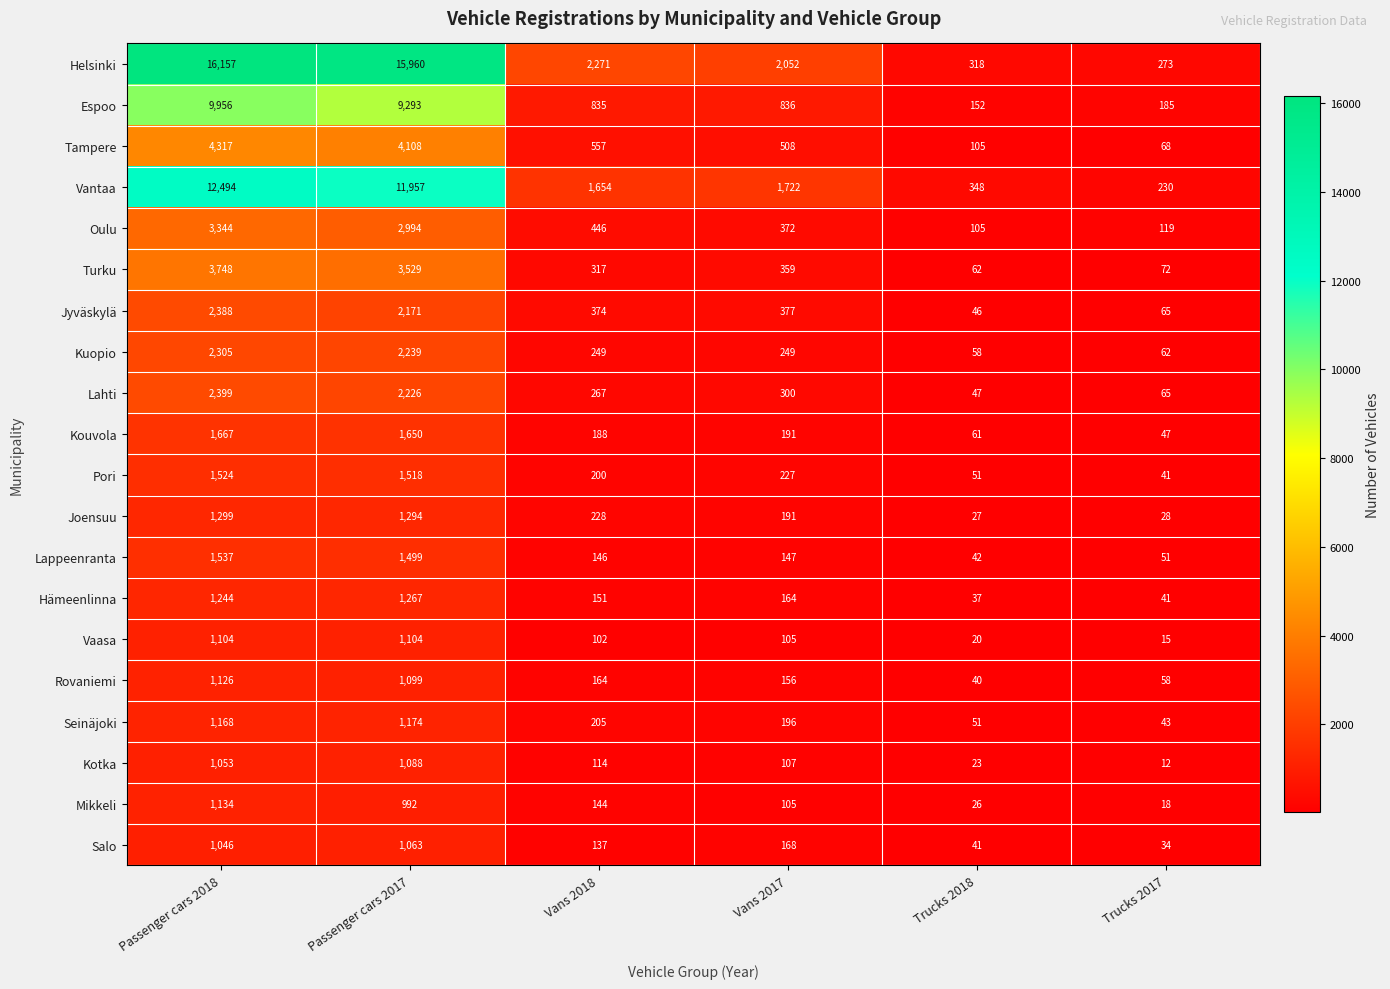

What is the lowest value of the Oulu series?

105